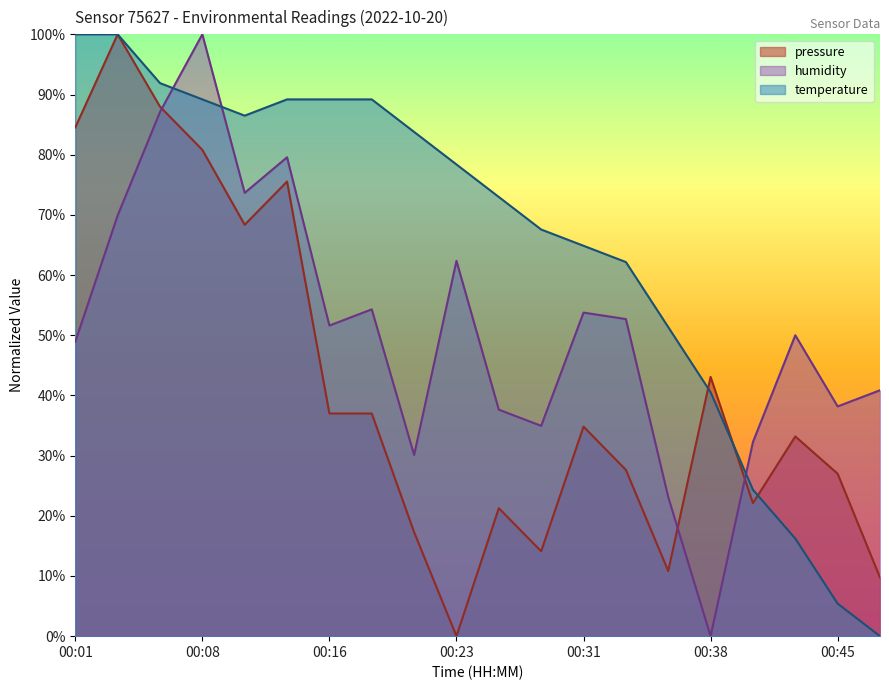

How many interior local valleys does the humidity series have?

6